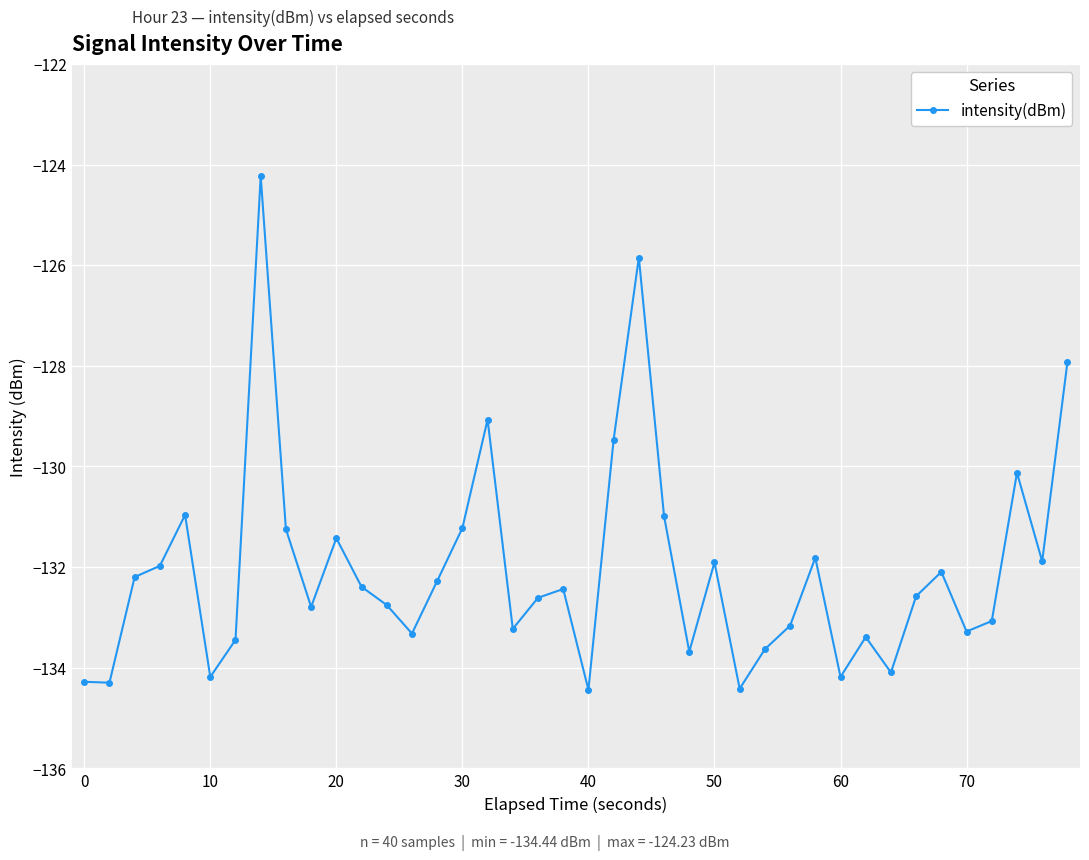

What is the value of the 16th point from the left?

-131.2